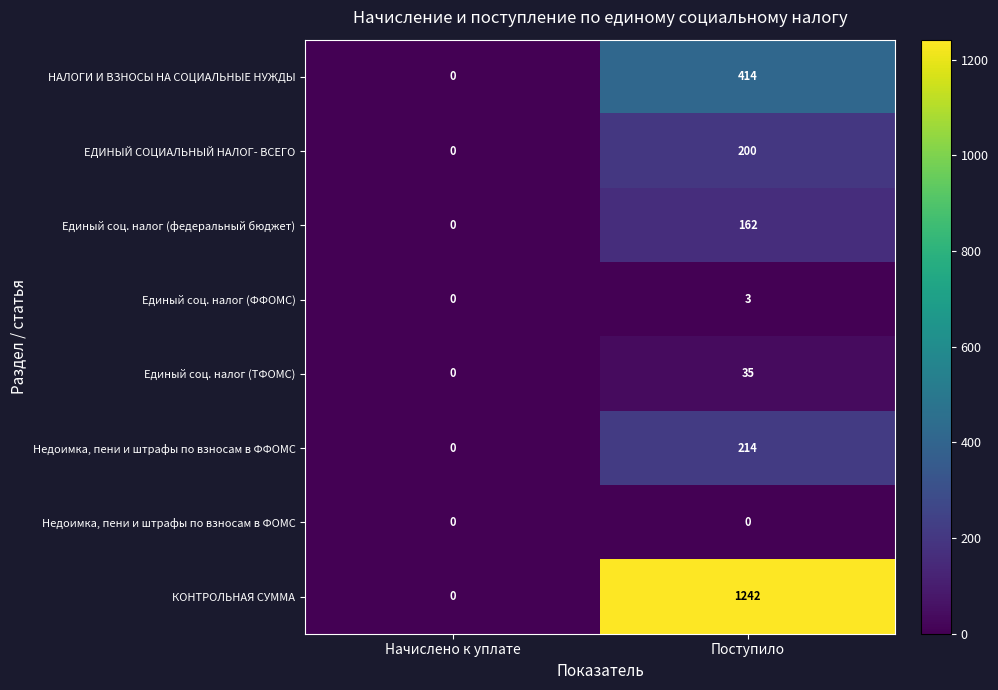

What is the average value of the Единый соц. налог (федеральный бюджет) series?

81